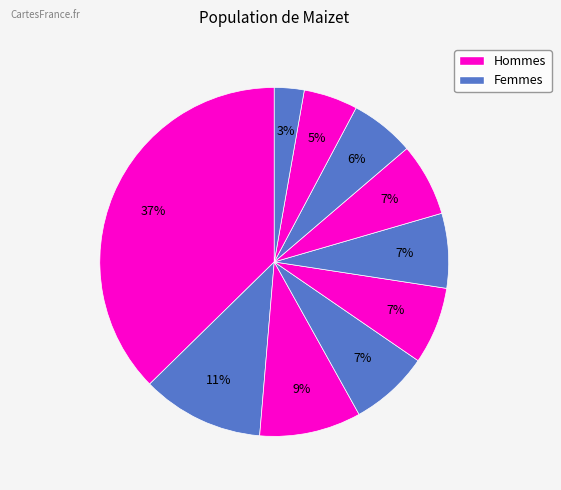

Count the number of slices in the pie.

10